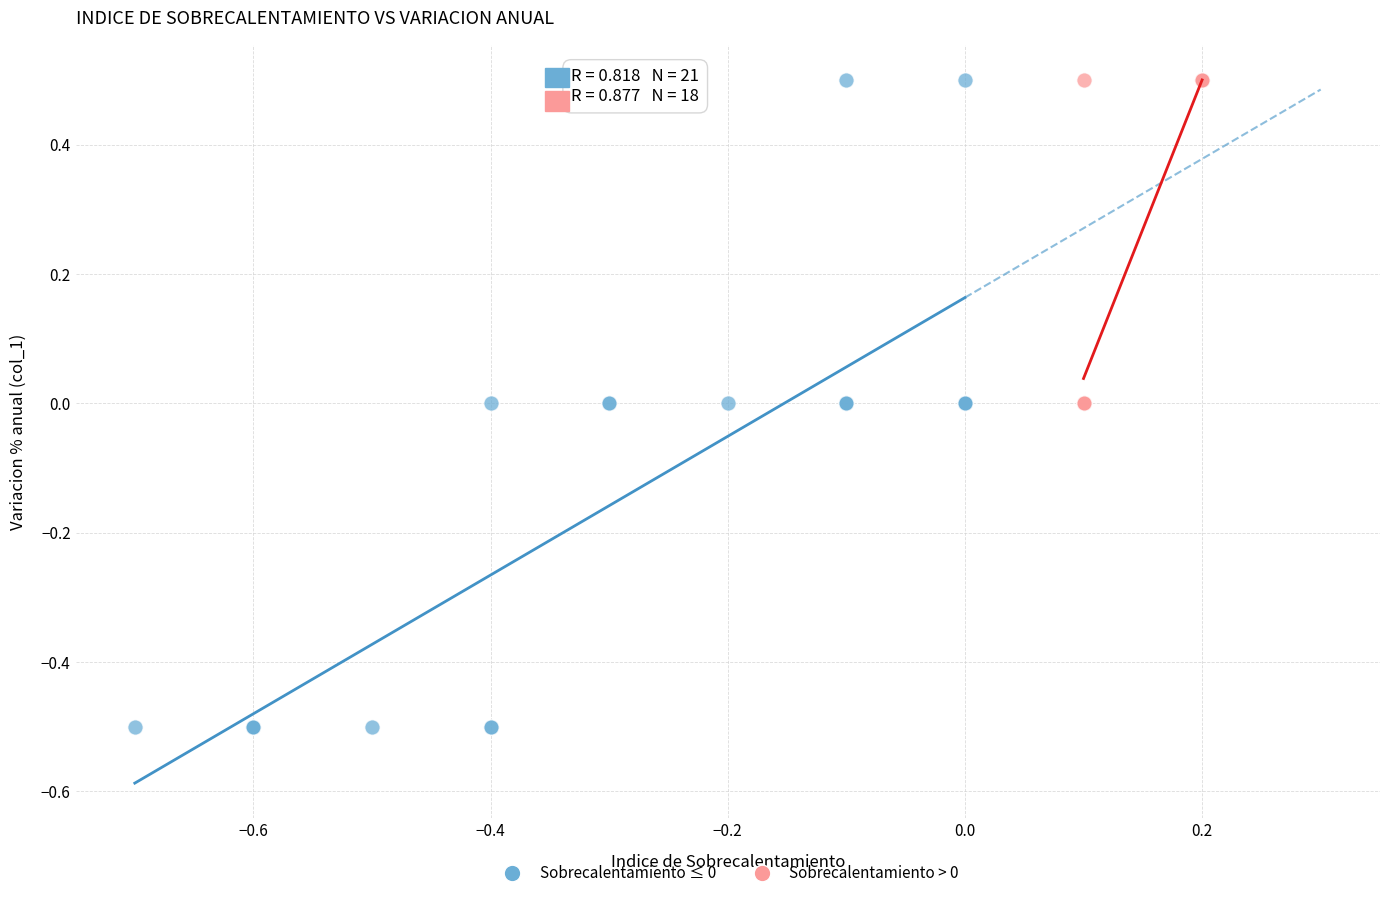

Which series has the largest Y range (max minus min)?

Sobrecalentamiento ≤ 0